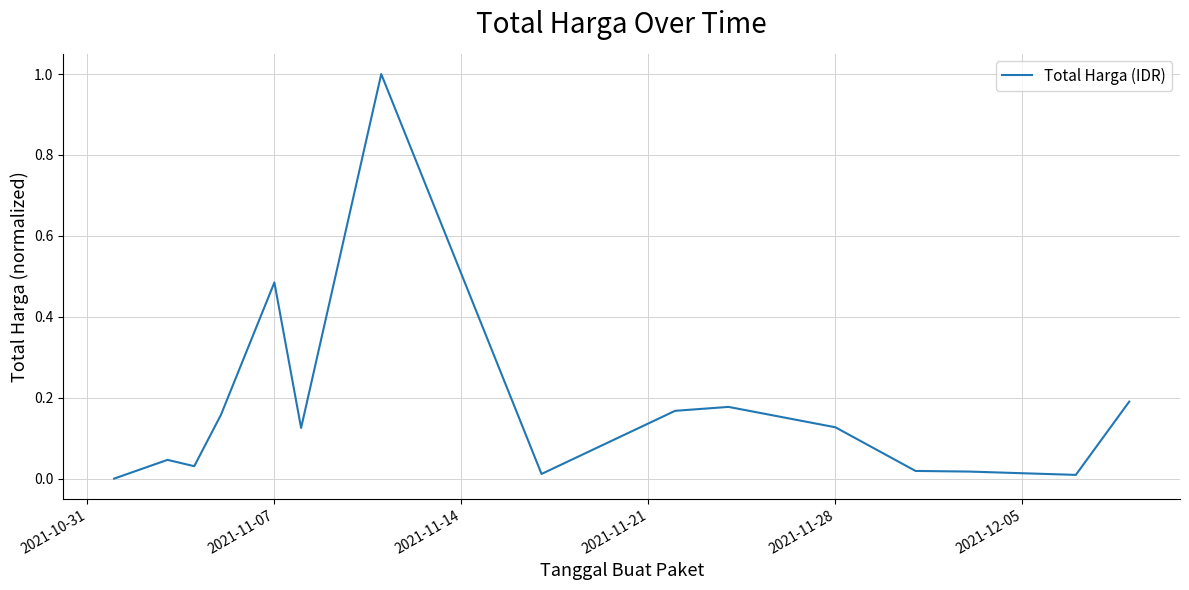

What is the maximum value shown in the chart?

1.0